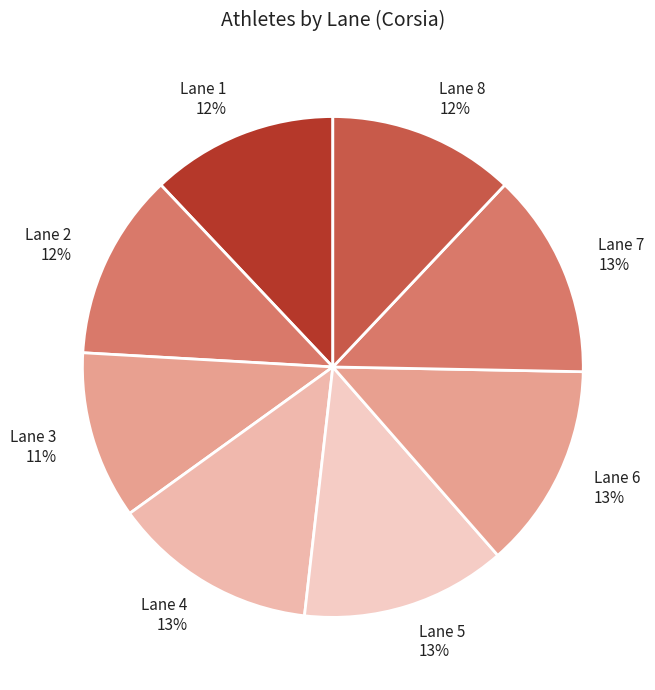

To the nearest percent, what is the difference between the largest and smallest slice percentages?

2%